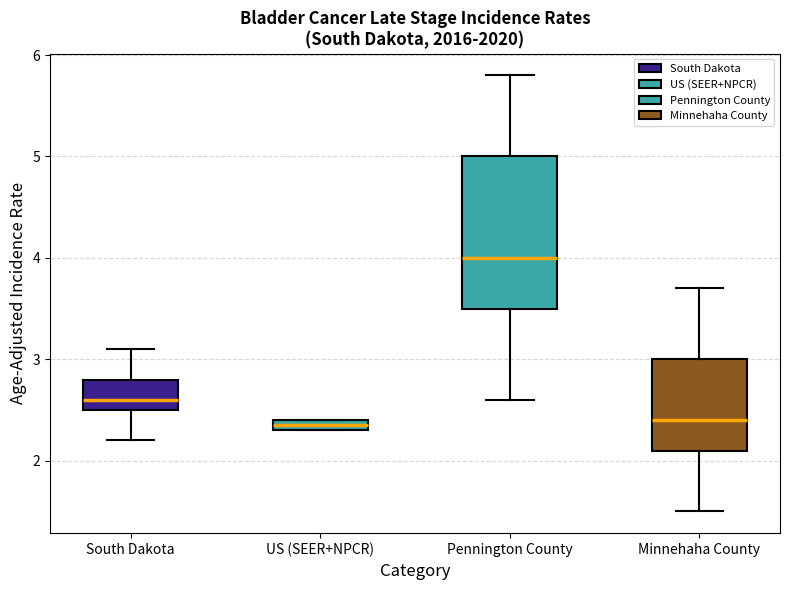

Where is the lower edge of the box for Pennington County on the y-axis? The values are not printed on the chart, so give them approximately, as read against the axis.

3.5